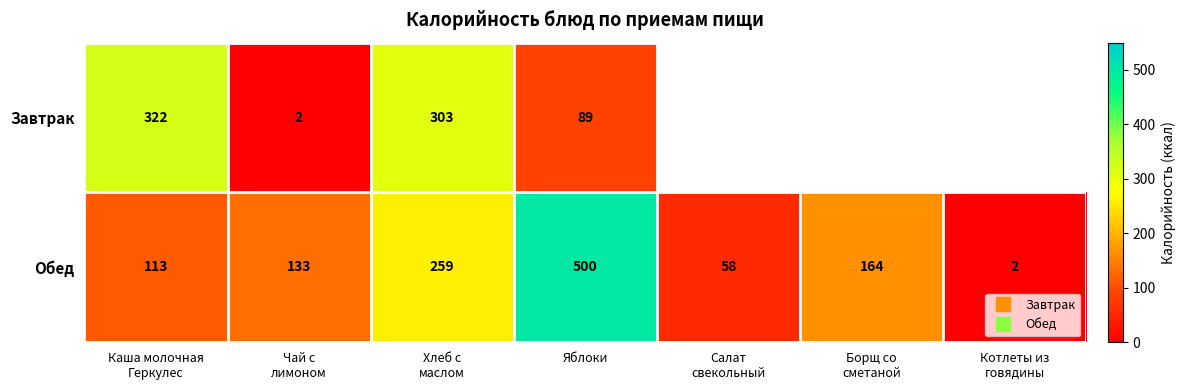

What is the approximate value of Обед at Борщ со сметаной?

164.0